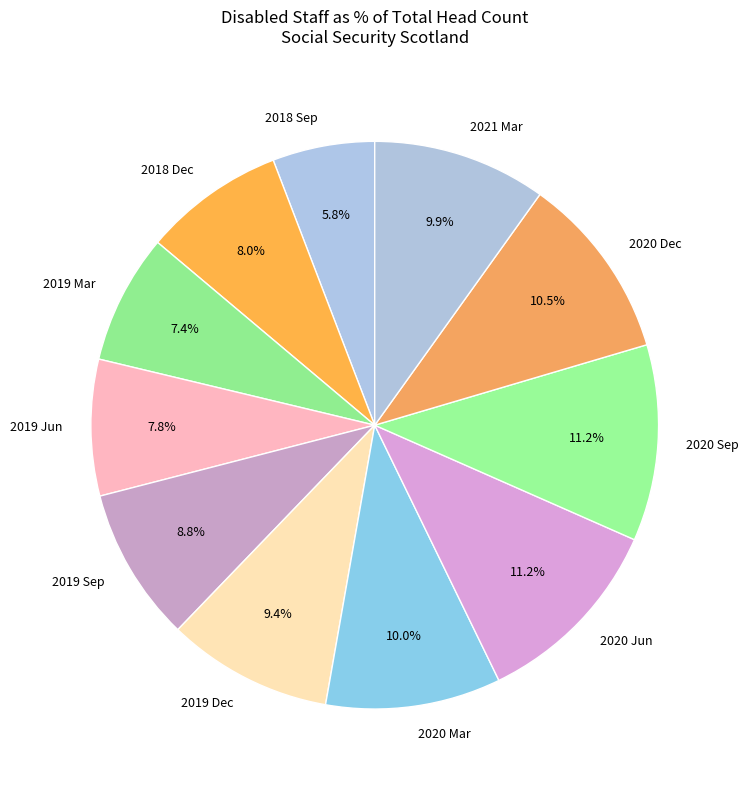

How many slices are in this pie chart?

11